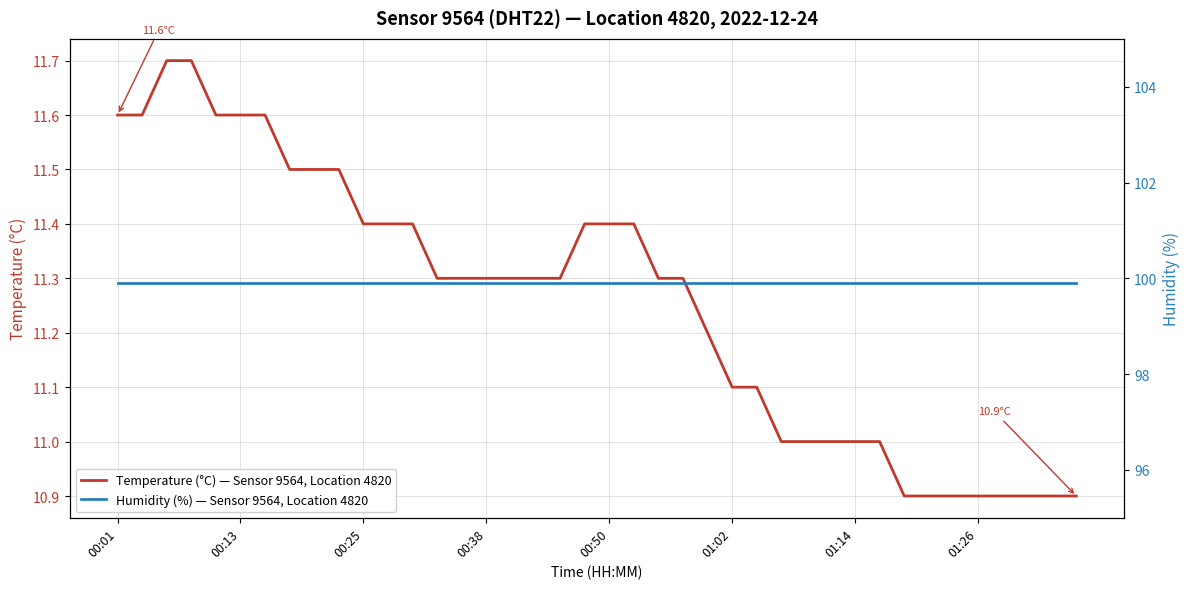

True or false: Humidity (%) — Sensor 9564, Location 4820 and Temperature (°C) — Sensor 9564, Location 4820 intersect in this chart.

False